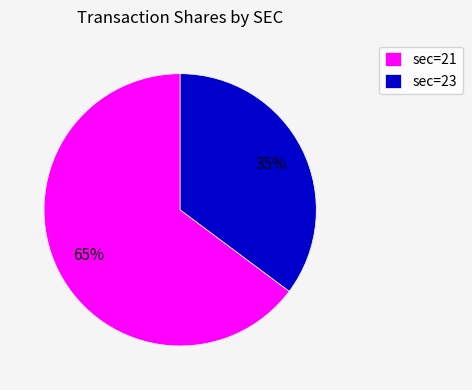

Does any single category account for the majority?

Yes